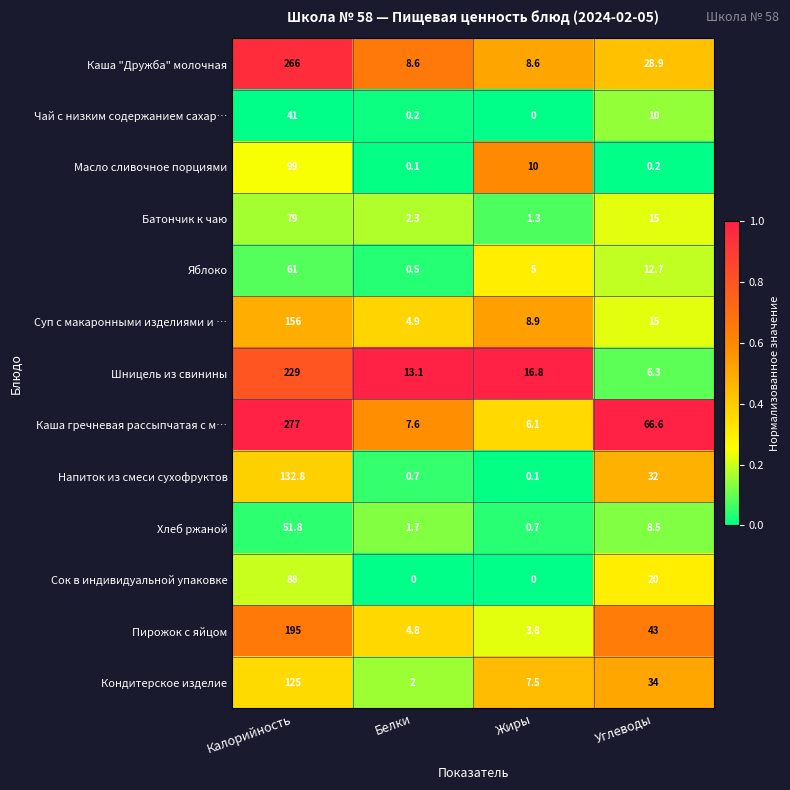

Which series has the largest total across all categories?

Каша гречневая рассыпчатая с м…